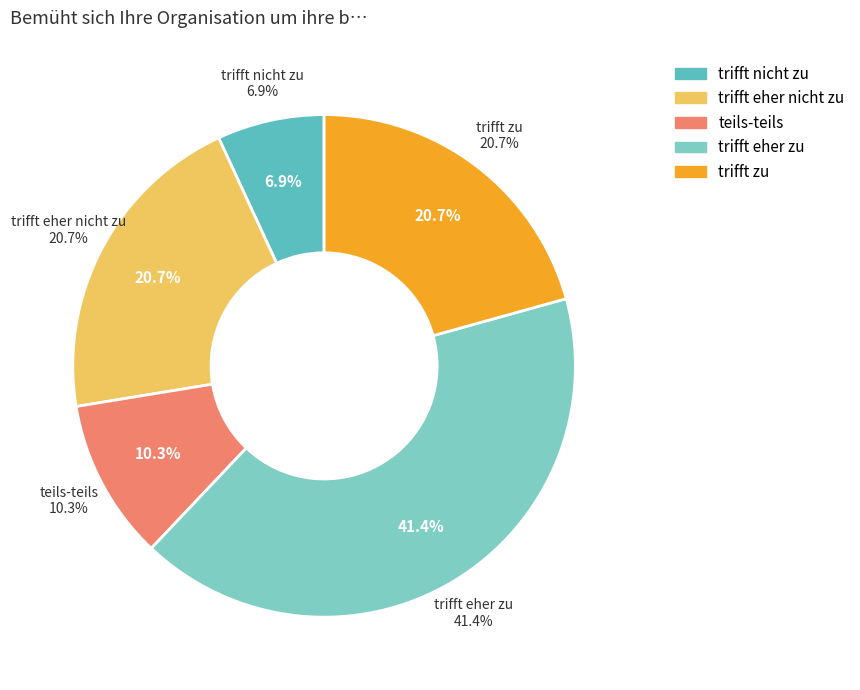

What is the smallest slice in the pie chart?

trifft nicht zu